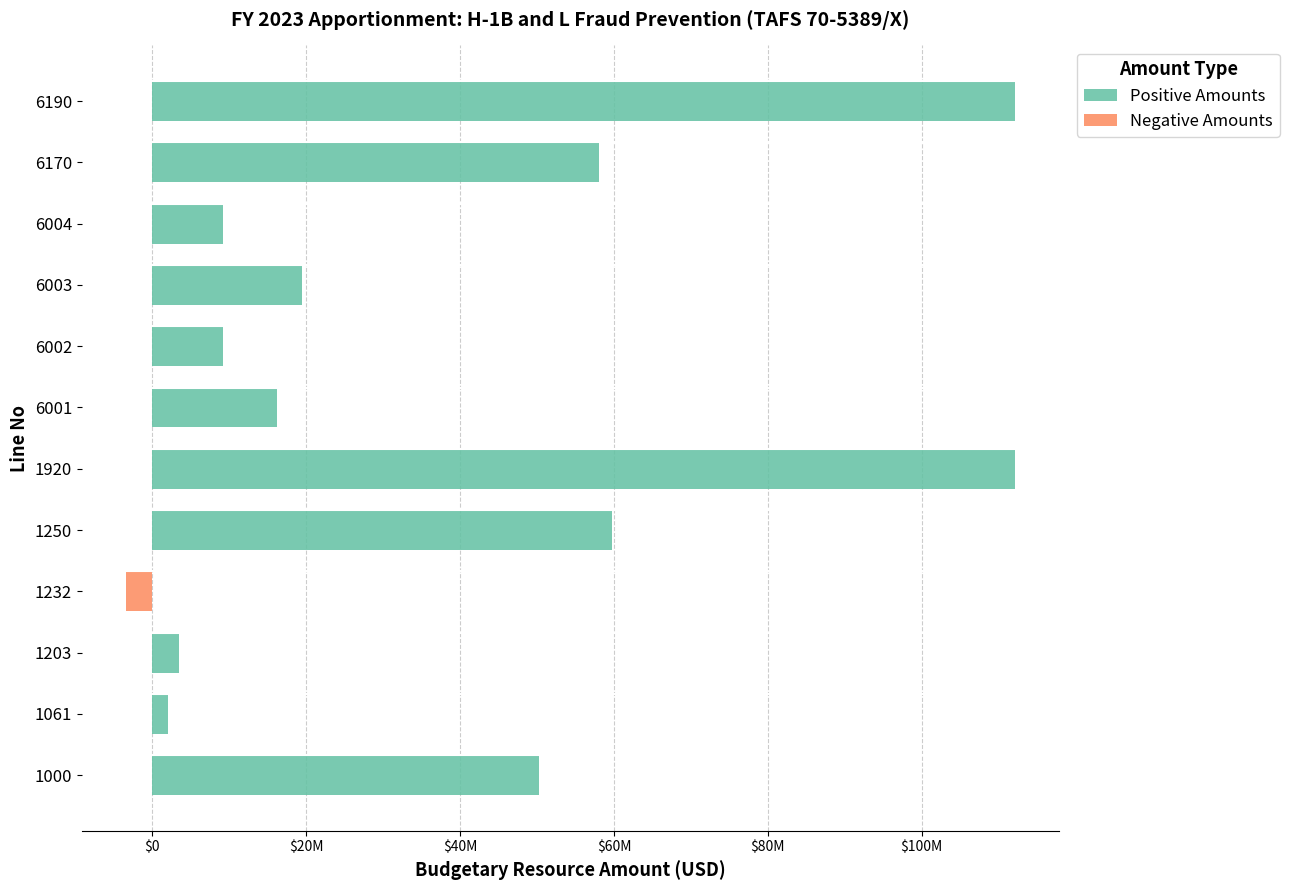

What are all the series names shown in the legend?

Positive Amounts, Negative Amounts